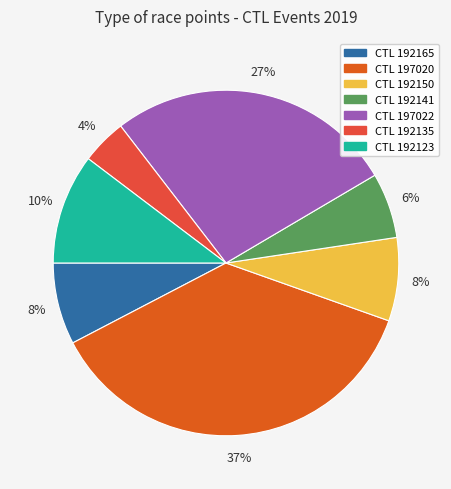

How many slices are in this pie chart?

7